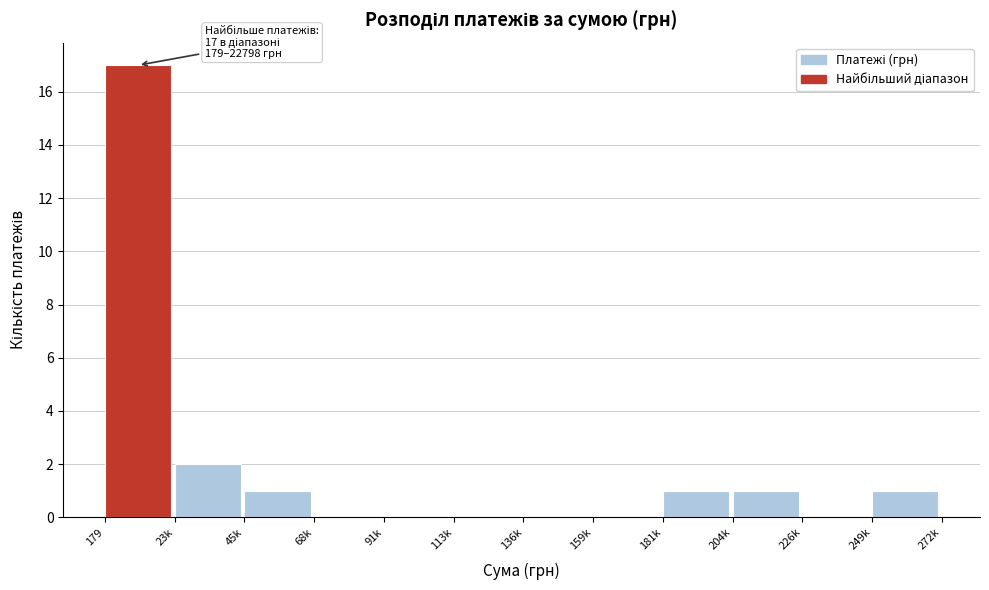

Reading right to left, extract all data points from this chart.

249k=1	226k=0	204k=1	181k=1	159k=0	136k=0	113k=0	91k=0	68k=0	45k=1	23k=2	179=17